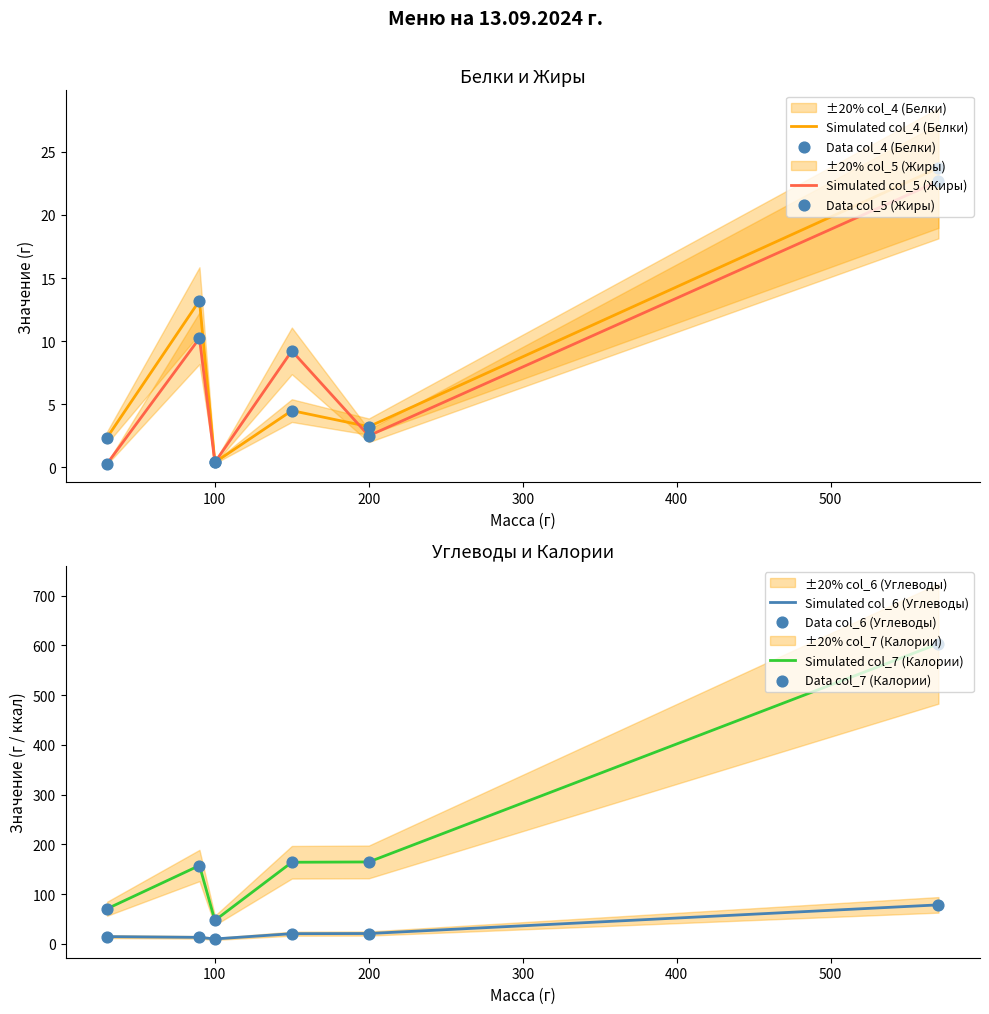

Which series has the largest total across all categories?

col_7 (Калории)